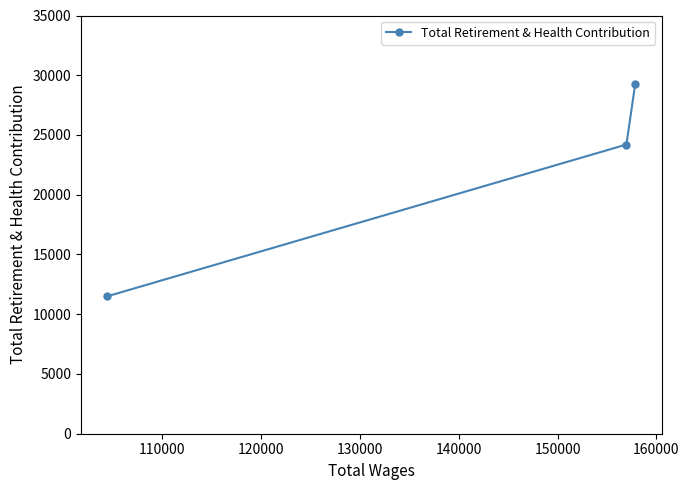

What is the sum of all values?

64945